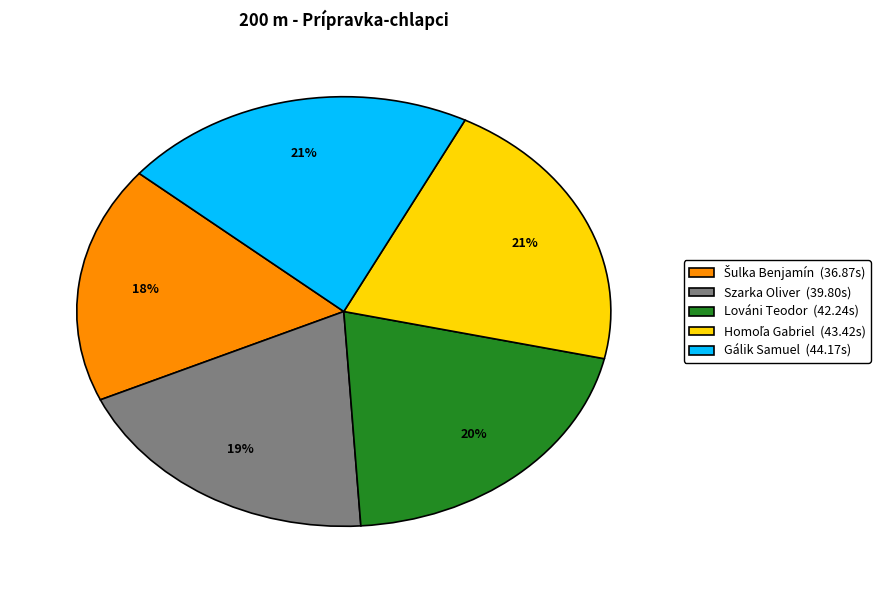

What is the ratio of the value at Szarka Oliver (39.80s) to the value at Lováni Teodor (42.24s)?

0.9